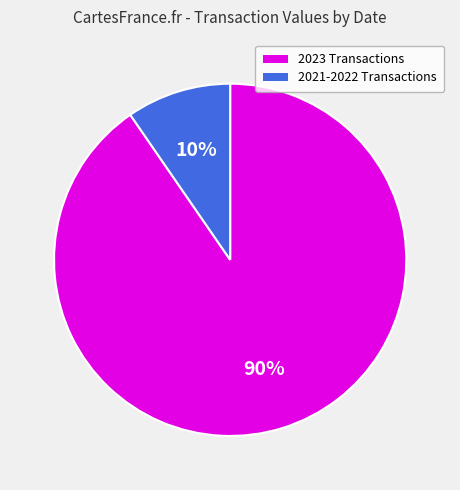

How many segments does this pie chart have?

2